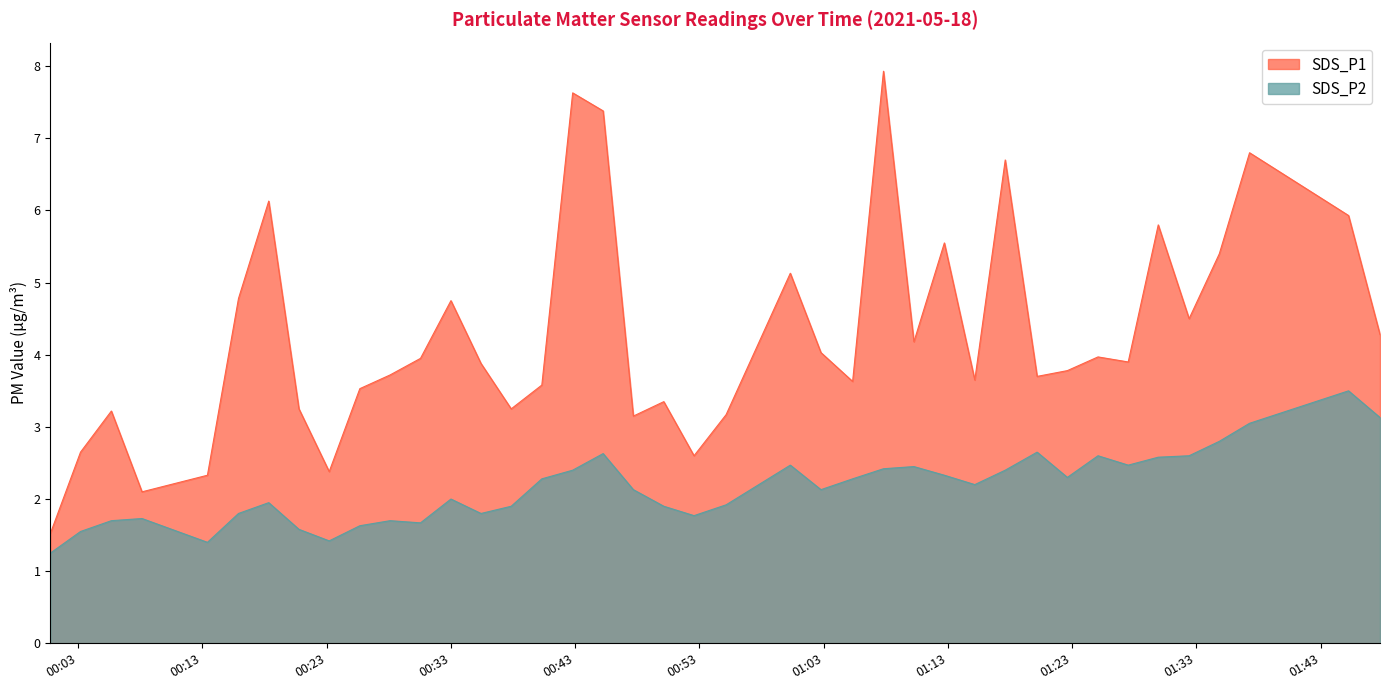

True or false: SDS_P2 has more than 0 interior local peaks.

True